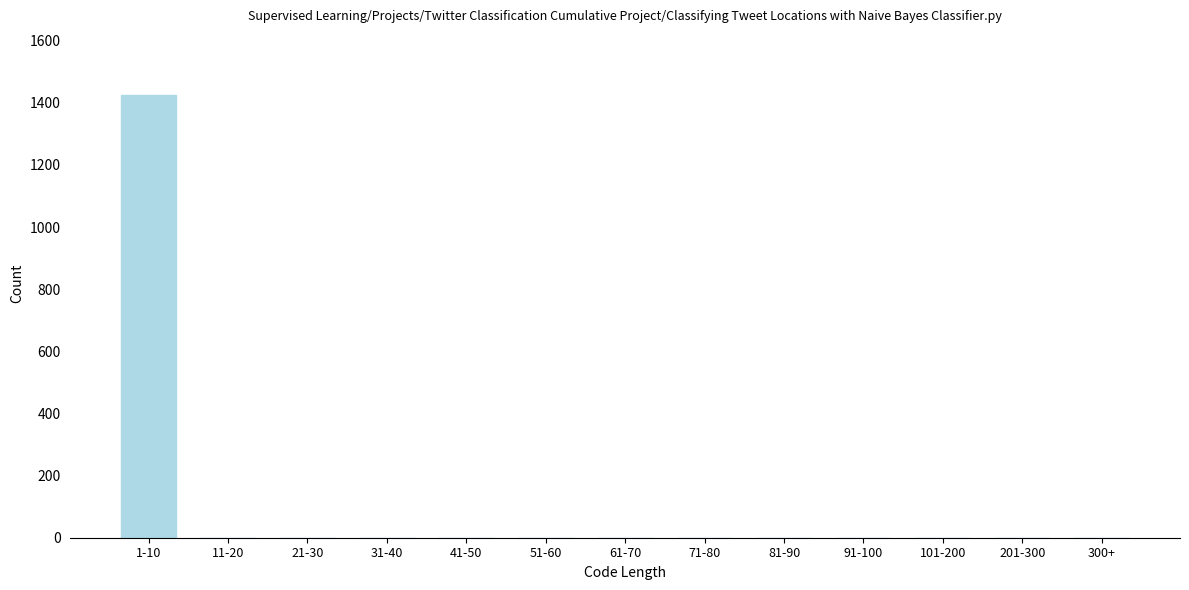

Reading right to left, transcribe all the data shown in this chart.

300+=0	201-300=0	101-200=0	91-100=0	81-90=0	71-80=0	61-70=0	51-60=0	41-50=0	31-40=0	21-30=0	11-20=0	1-10=1426